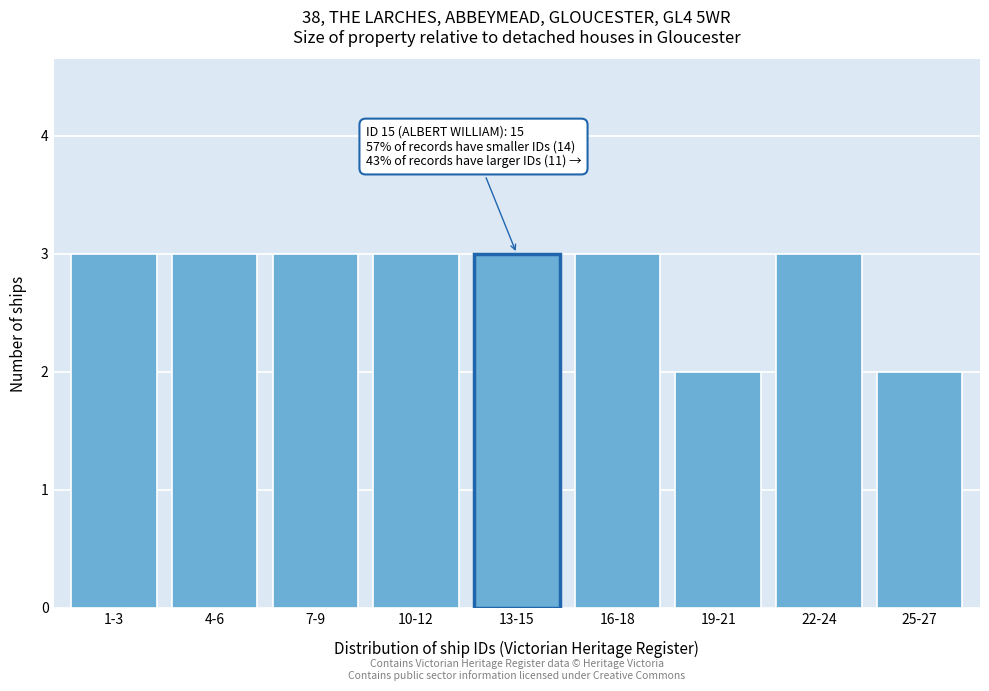

Reading left to right, extract all data points from this chart.

3	3	3	3	3	3	2	3	2